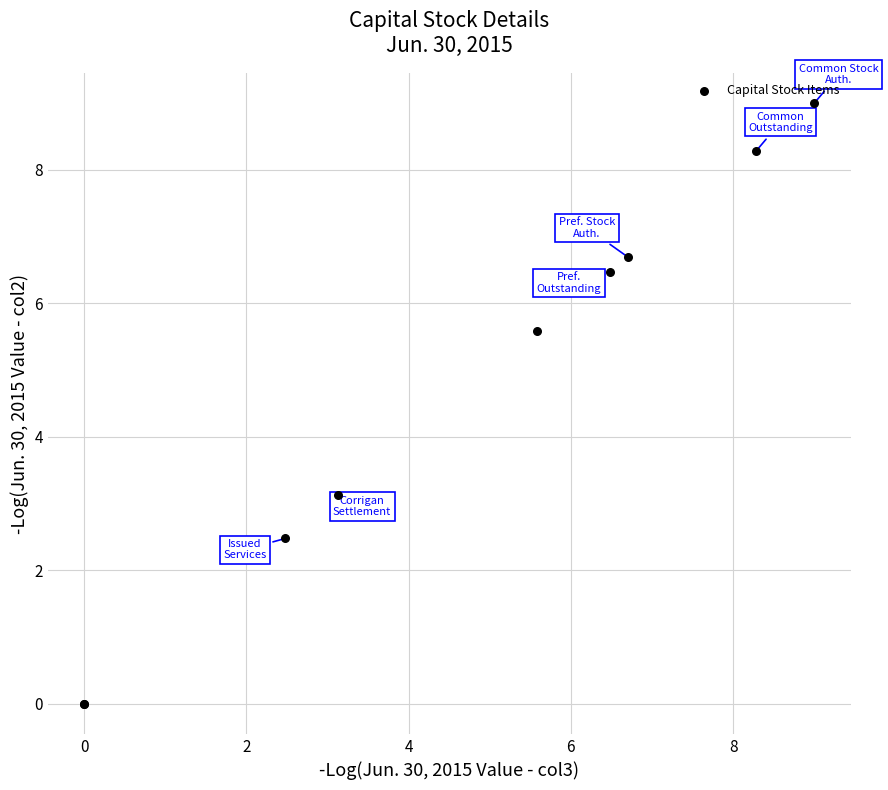

What Y value in the scatter plot is closest to 4?

3.1